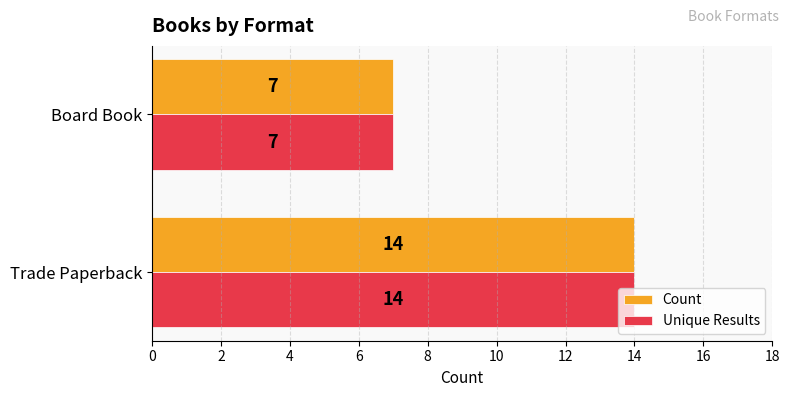

True or false: Unique Results has a value of 4 at Board Book.

False